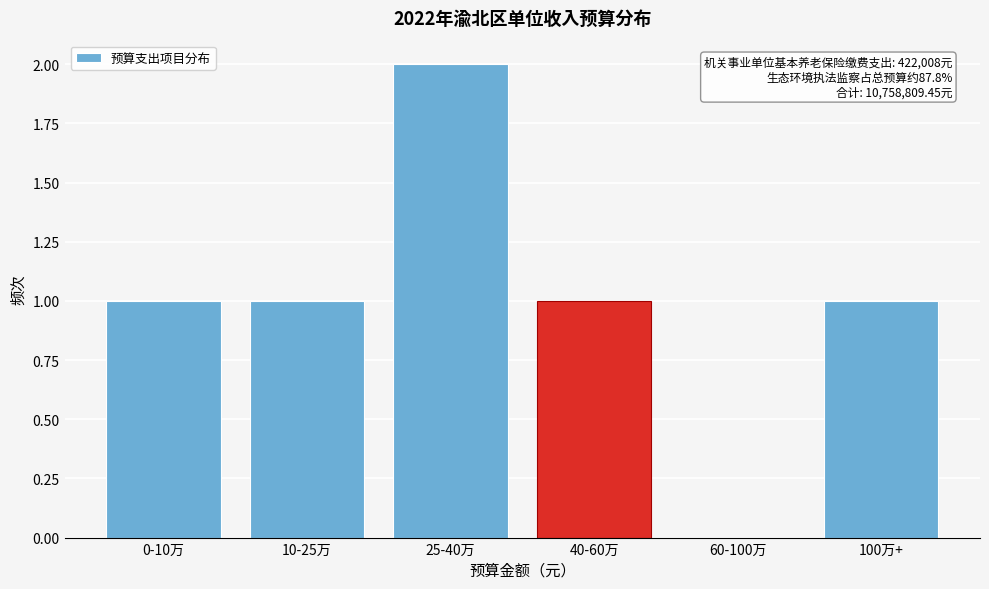

Reading right to left, list all the values displayed in this chart.

100万+=1	60-100万=0	40-60万=1	25-40万=2	10-25万=1	0-10万=1